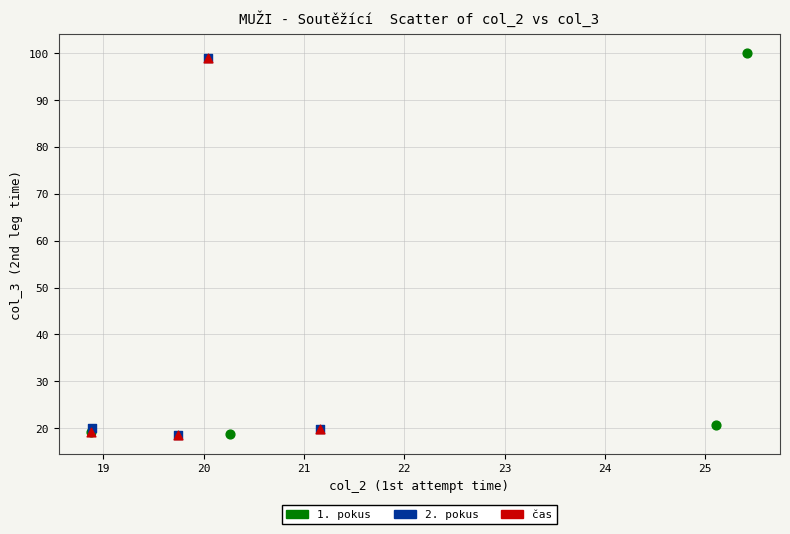

Which series has the largest Y range (max minus min)?

1. pokus